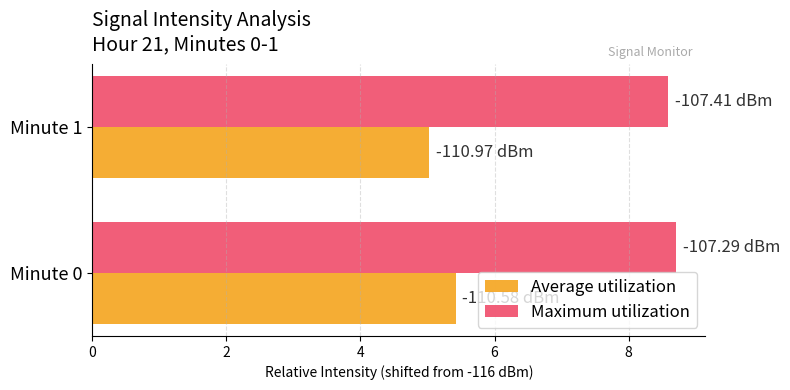

What is the spread (max minus min) of values at Minute 1?

3.6